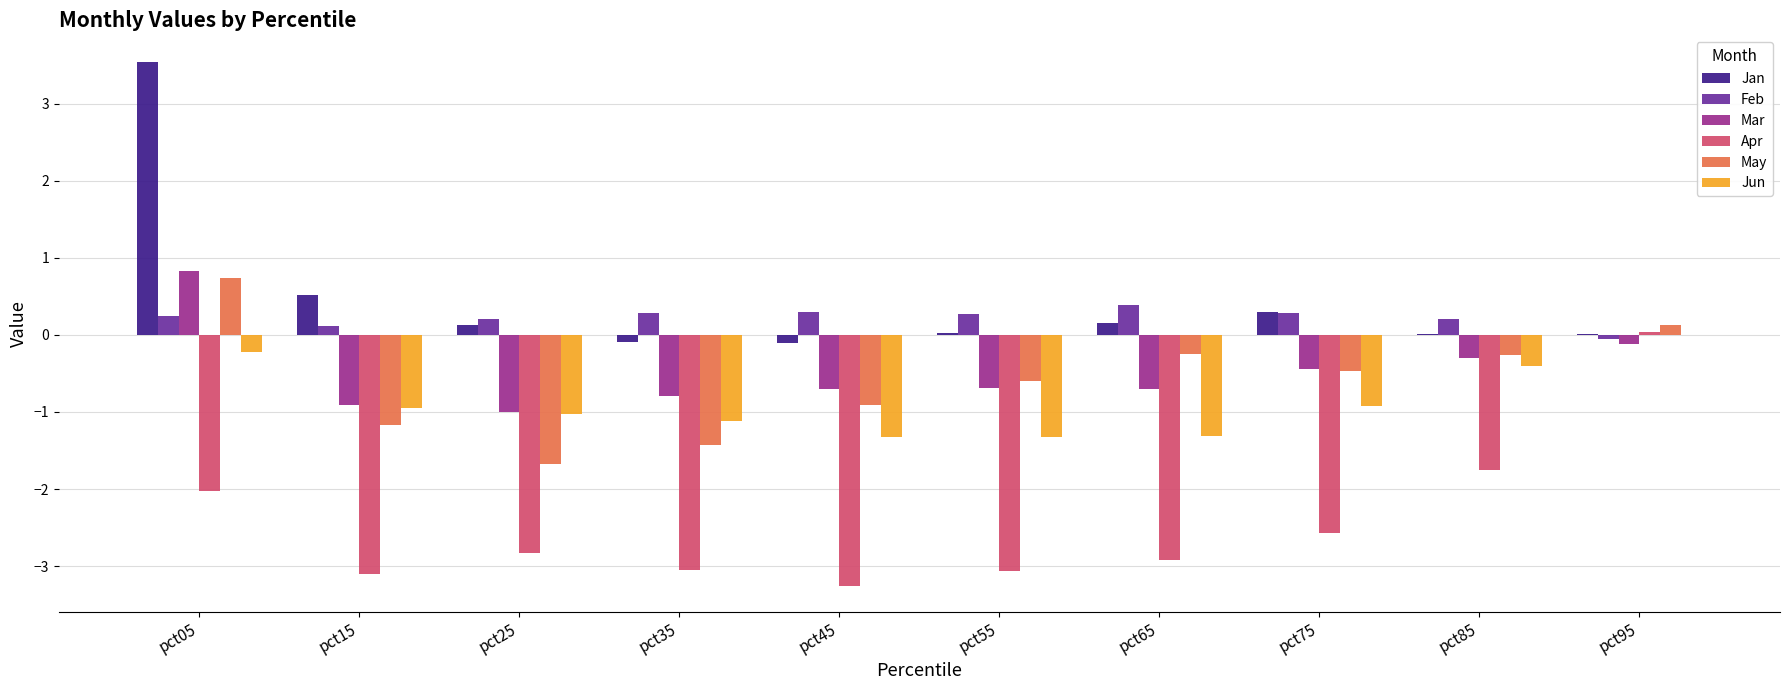

True or false: Jun has a value of -0.4 at pct85.

True